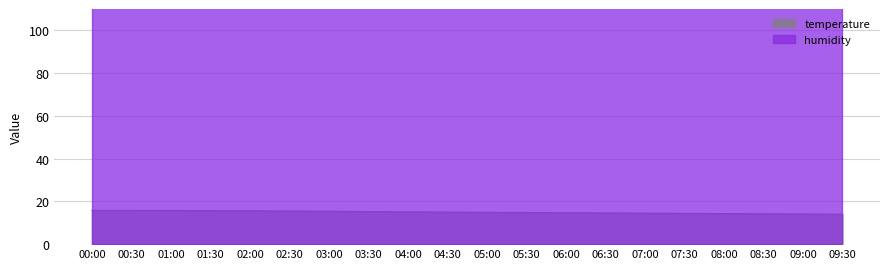

What is the label of the 14th point from the left?

06:30